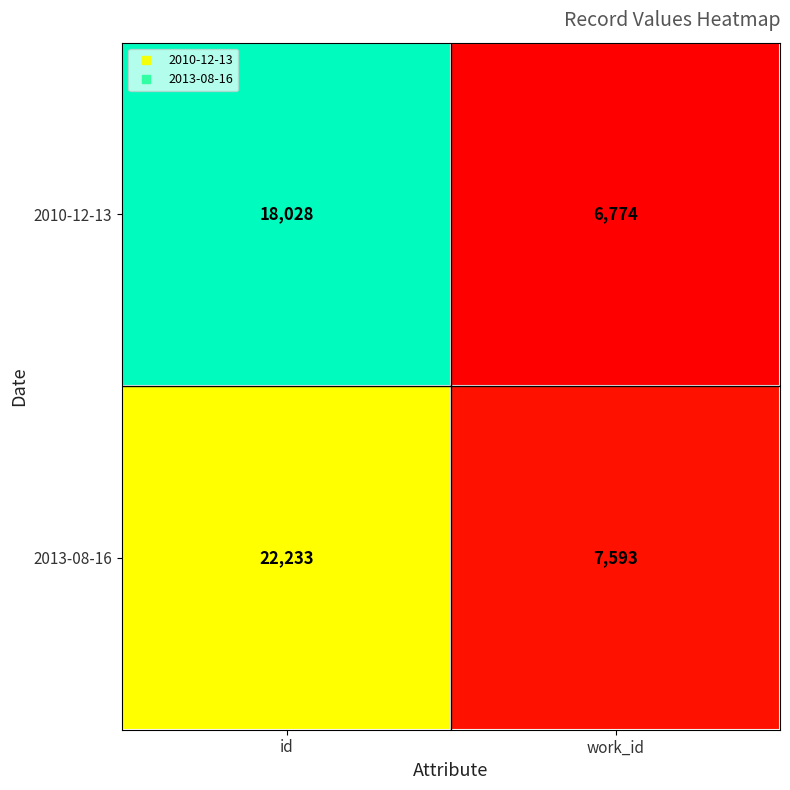

What value does the 2010-12-13 series have at work_id, to the nearest 100?

6800